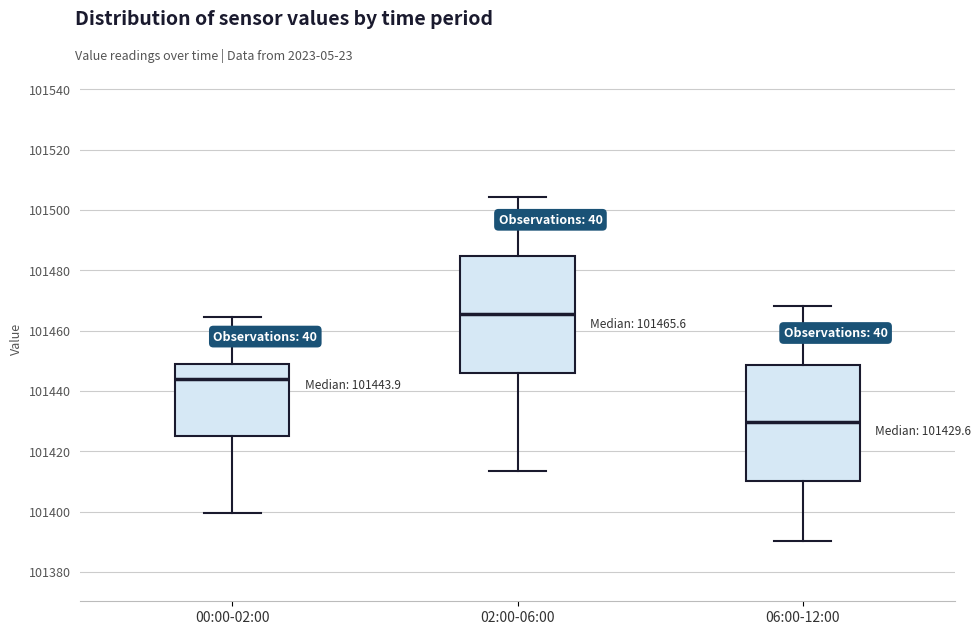

Which box has the lowest median line?

06:00-12:00